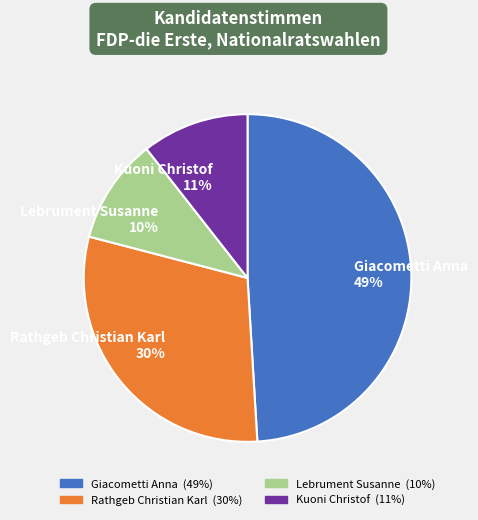

Combined, do Lebrument Susanne 10% and Rathgeb Christian Karl 30% account for over 50%?

No